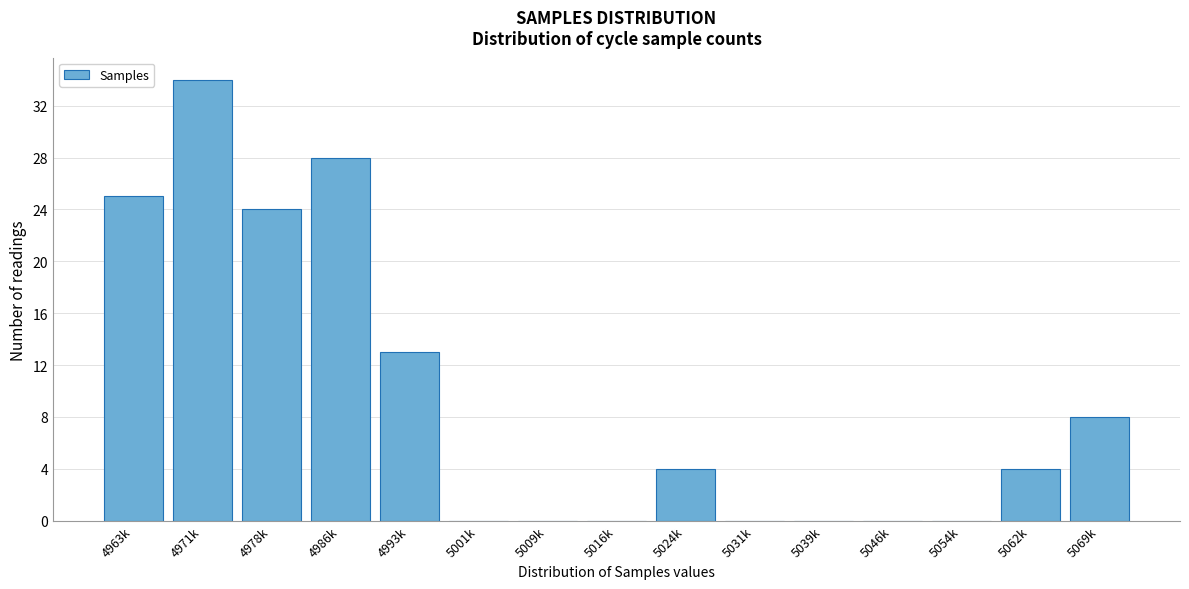

Reading right to left, extract all data points from this chart.

5069k=8	5062k=4	5054k=0	5046k=0	5039k=0	5031k=0	5024k=4	5016k=0	5009k=0	5001k=0	4993k=13	4986k=28	4978k=24	4971k=34	4963k=25